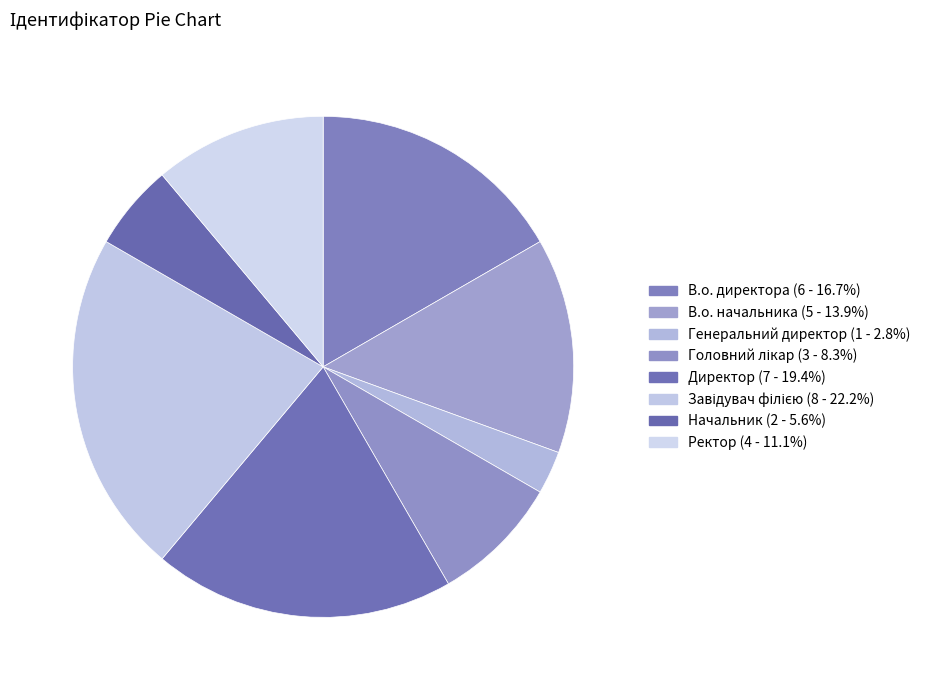

To the nearest percent, what portion does Головний лікар represent?

8%